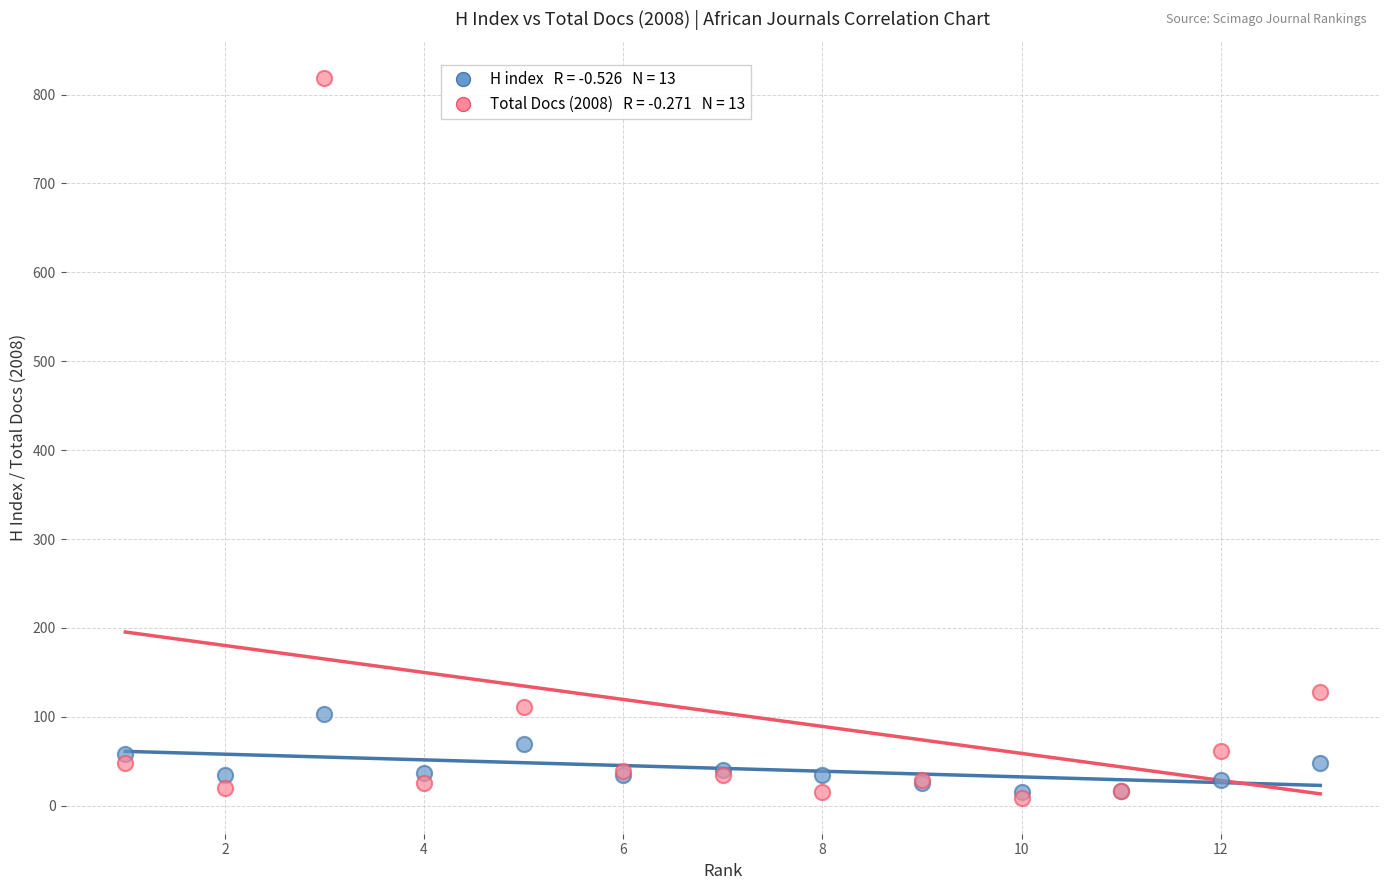

Across all series, what Y value is closest to 414?

128